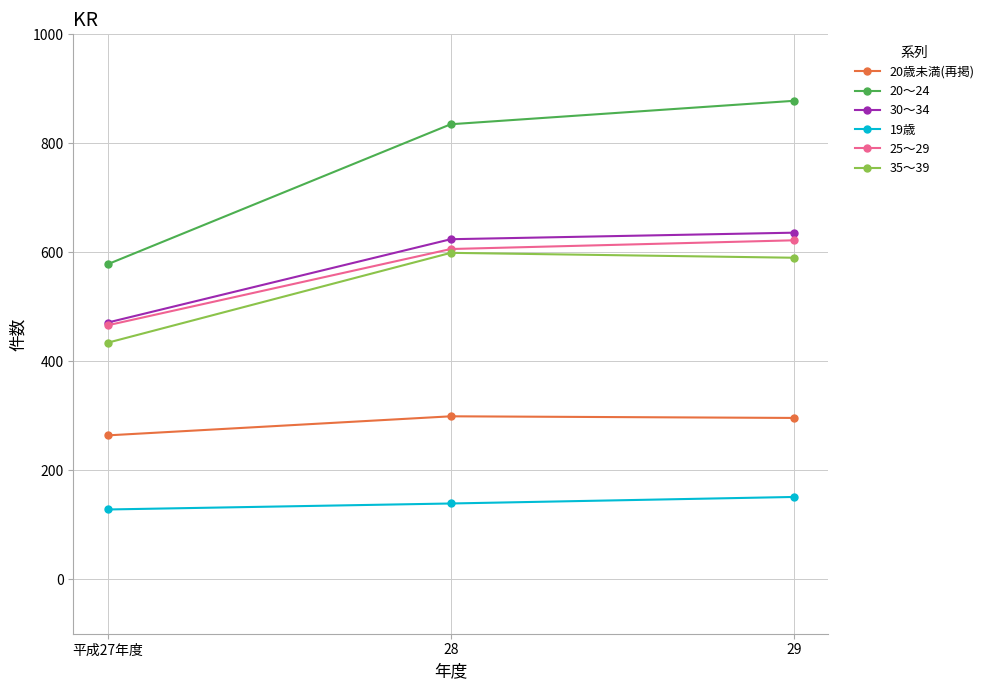

What is the difference between the maximum and minimum values in the 25～29 series?

156